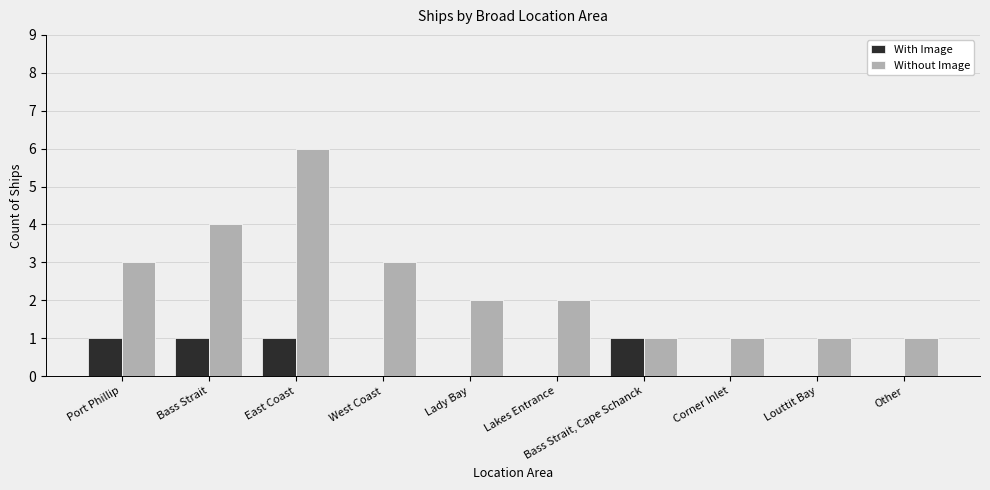

At which category is the sum across all series the highest?

East Coast